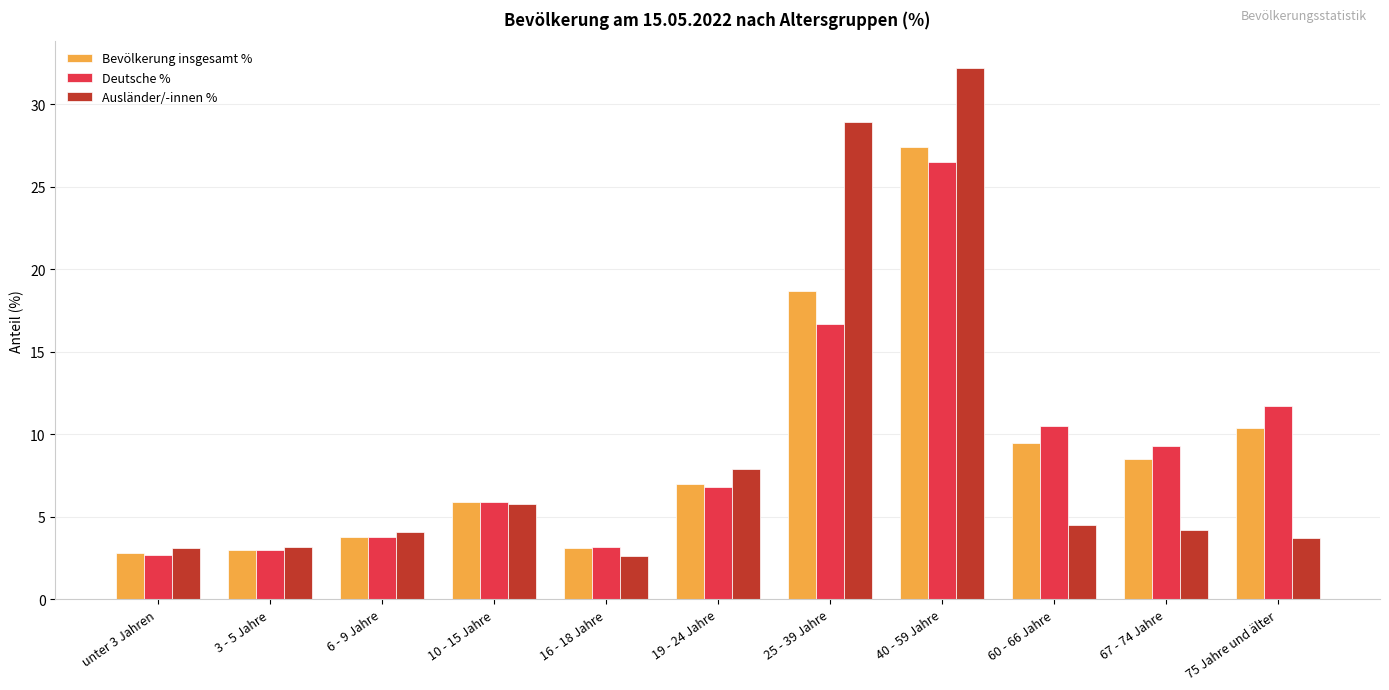

What is the label of the 7th bar from the right?

16 - 18 Jahre